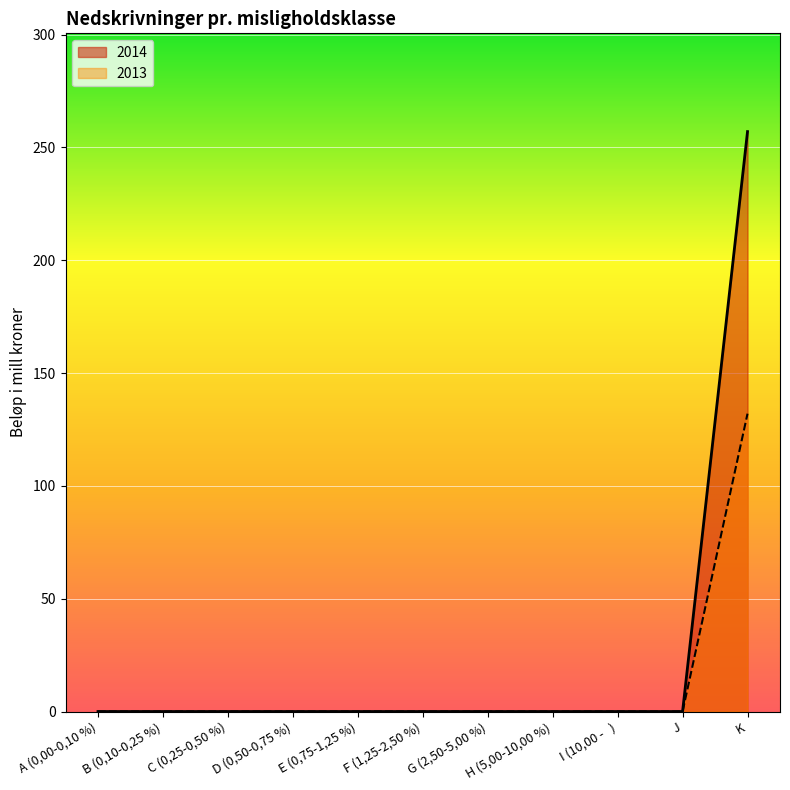

At how many categories does at least one series exceed 111?

1